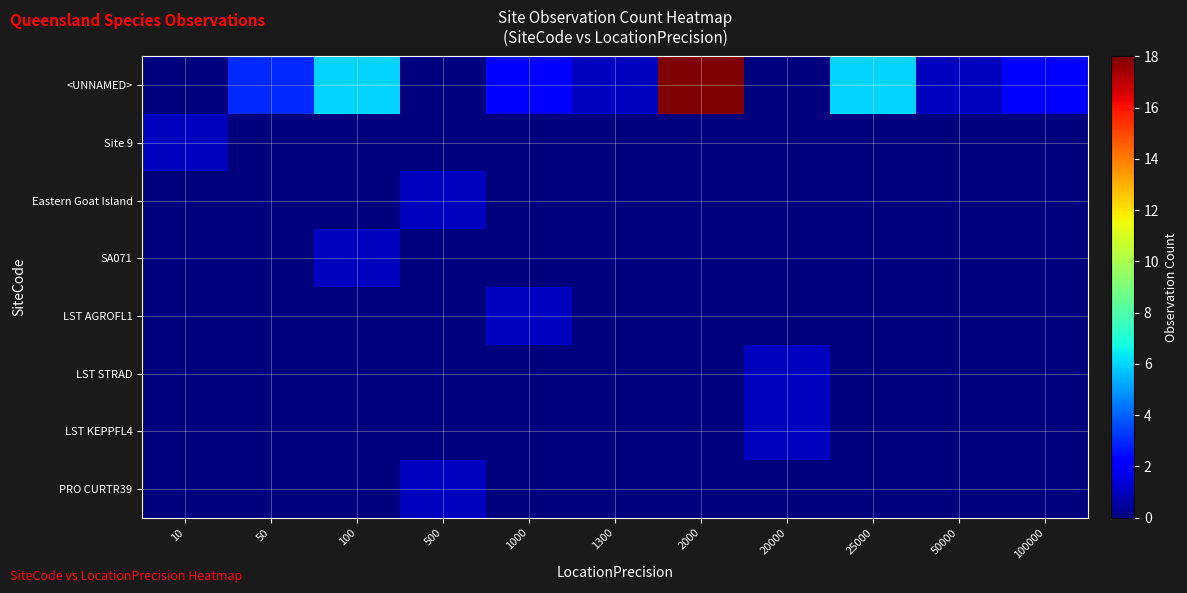

Reading left to right, list all the values displayed in this chart.

<UNNAMED>: 10=0	50=3	100=6	500=0	1000=2	1300=1	2000=18	20000=0	25000=6	50000=1	100000=2
Site 9: 10=1	50=0	100=0	500=0	1000=0	1300=0	2000=0	20000=0	25000=0	50000=0	100000=0
Eastern Goat Island: 10=0	50=0	100=0	500=1	1000=0	1300=0	2000=0	20000=0	25000=0	50000=0	100000=0
SA071: 10=0	50=0	100=1	500=0	1000=0	1300=0	2000=0	20000=0	25000=0	50000=0	100000=0
LST AGROFL1: 10=0	50=0	100=0	500=0	1000=1	1300=0	2000=0	20000=0	25000=0	50000=0	100000=0
LST STRAD: 10=0	50=0	100=0	500=0	1000=0	1300=0	2000=0	20000=1	25000=0	50000=0	100000=0
LST KEPPFL4: 10=0	50=0	100=0	500=0	1000=0	1300=0	2000=0	20000=1	25000=0	50000=0	100000=0
PRO CURTR39: 10=0	50=0	100=0	500=1	1000=0	1300=0	2000=0	20000=0	25000=0	50000=0	100000=0